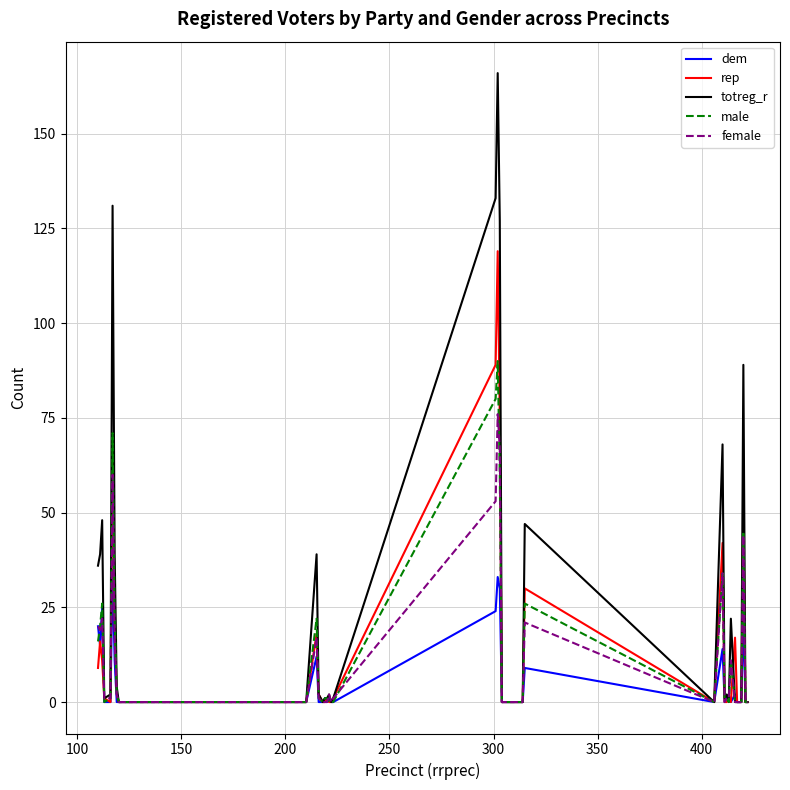

What is the greatest value displayed?

166